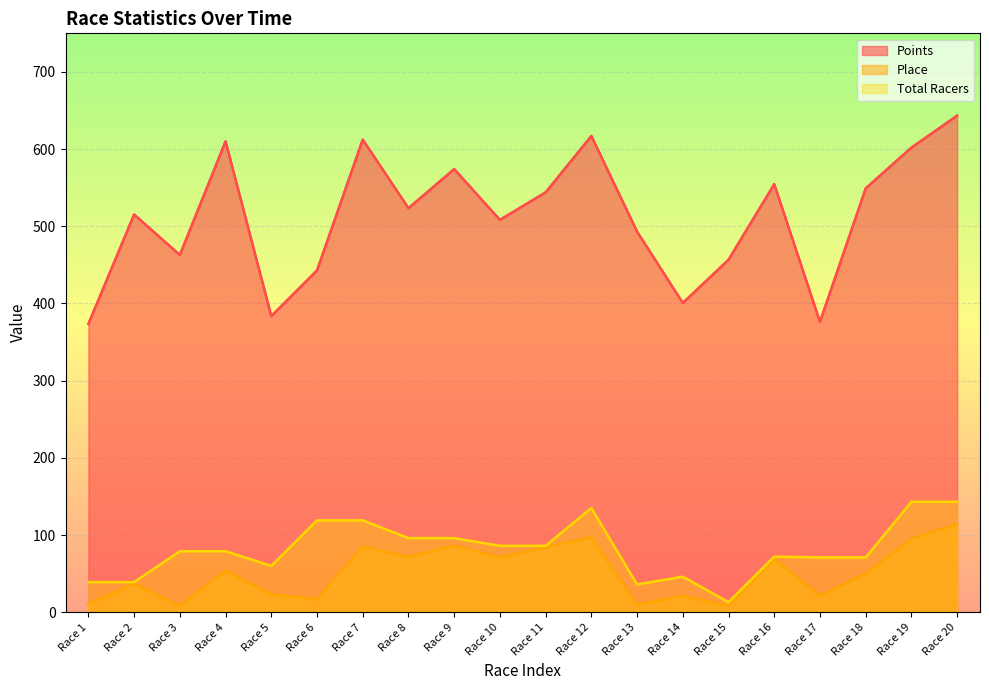

Reading left to right, what are all the values shown in this chart?

Points: 373.5	515.3	462.8	610.0	383.7	442.7	612.3	523.5	574.1	508.3	543.9	617.0	493.1	400.6	456.6	554.6	376.1	549.1	602.0	643.4
Place: 11.0	37.0	8.0	54.0	23.0	17.0	85.0	72.0	86.0	71.0	84.0	97.0	10.0	21.0	8.0	69.0	21.0	50.0	95.0	114.0
Total Racers: 39.0	39.0	79.0	79.0	60.0	119.0	119.0	96.0	96.0	86.0	86.0	135.0	36.0	46.0	13.0	72.0	71.0	71.0	143.0	143.0